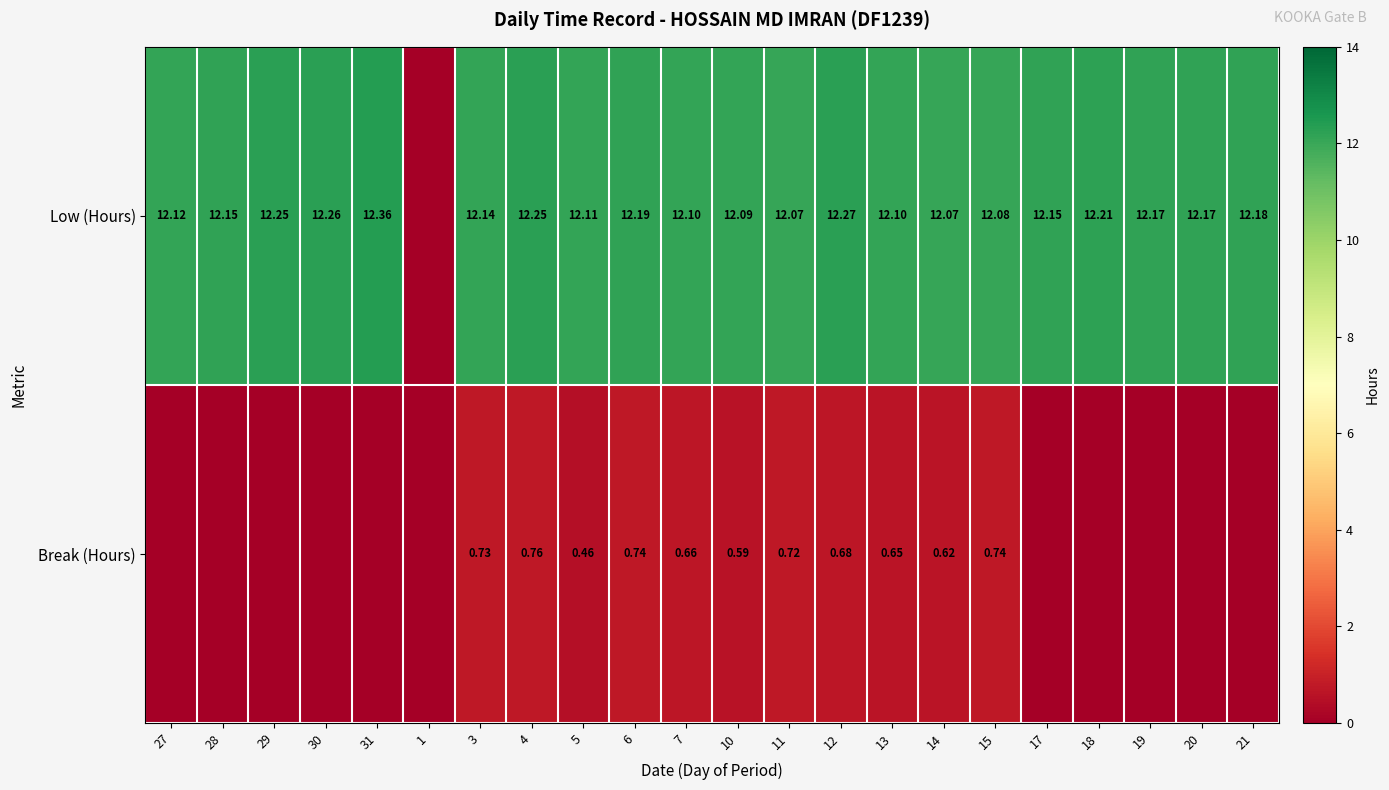

What is the total value across all series at 10?

12.7